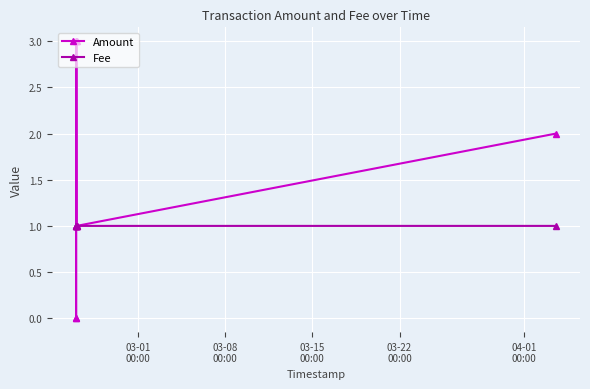

After their last crossing, which series has the higher values: Amount or Fee?

Amount